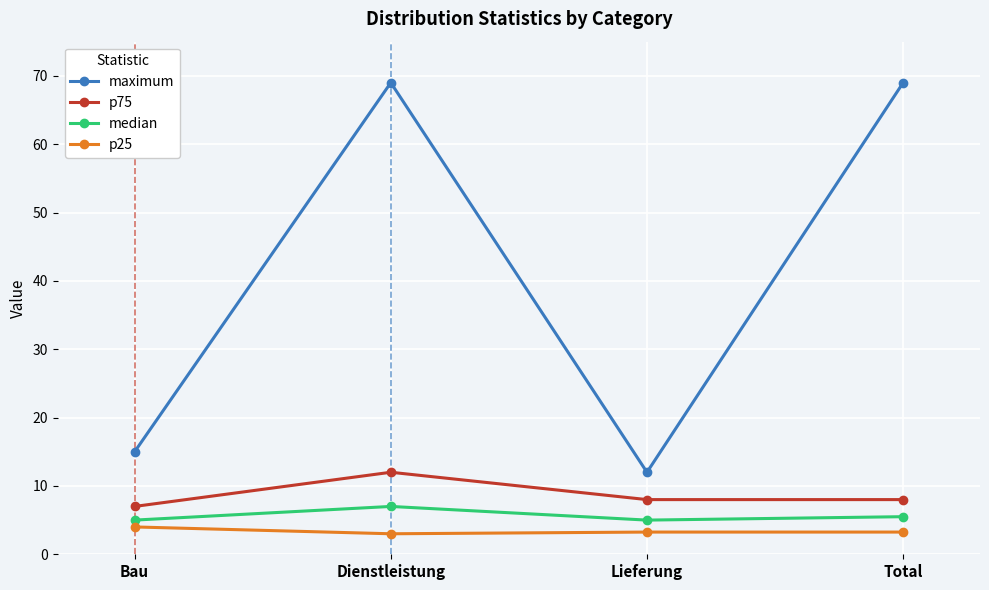

True or false: p75 and maximum intersect in this chart.

False